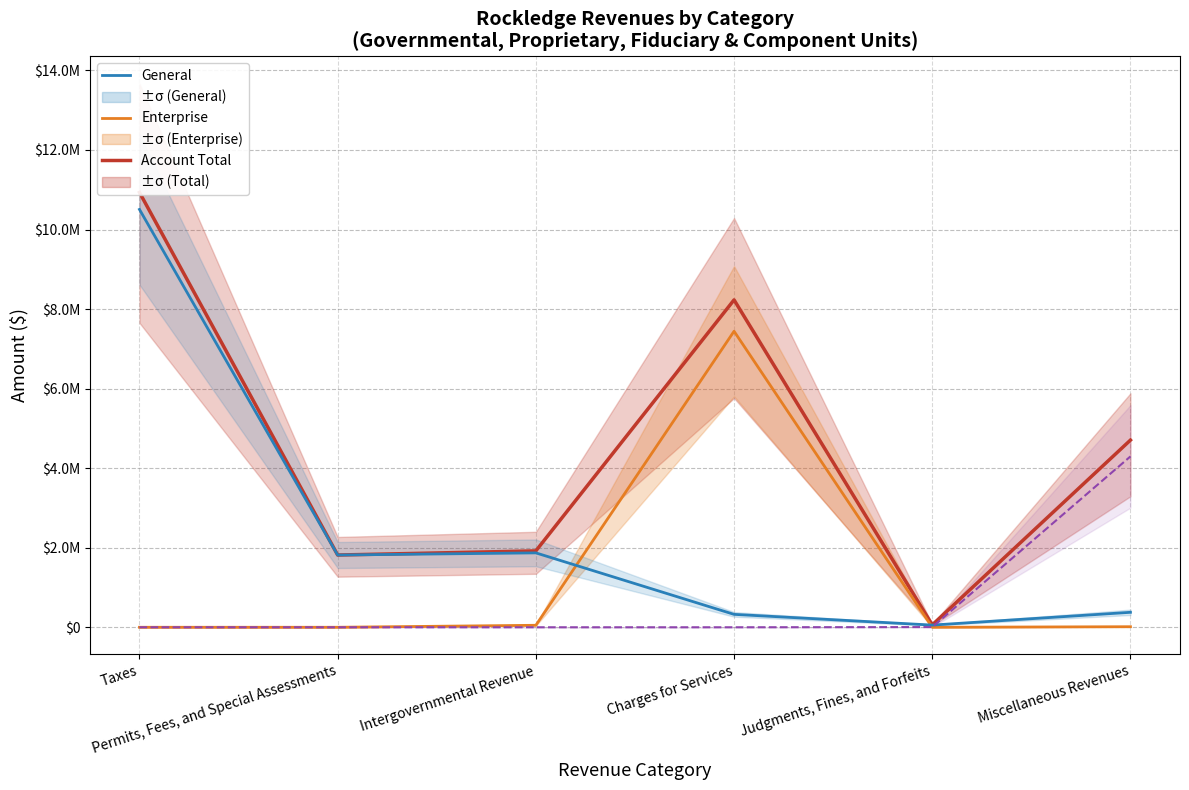

How many values in the Account Total series are below 4705611?

3